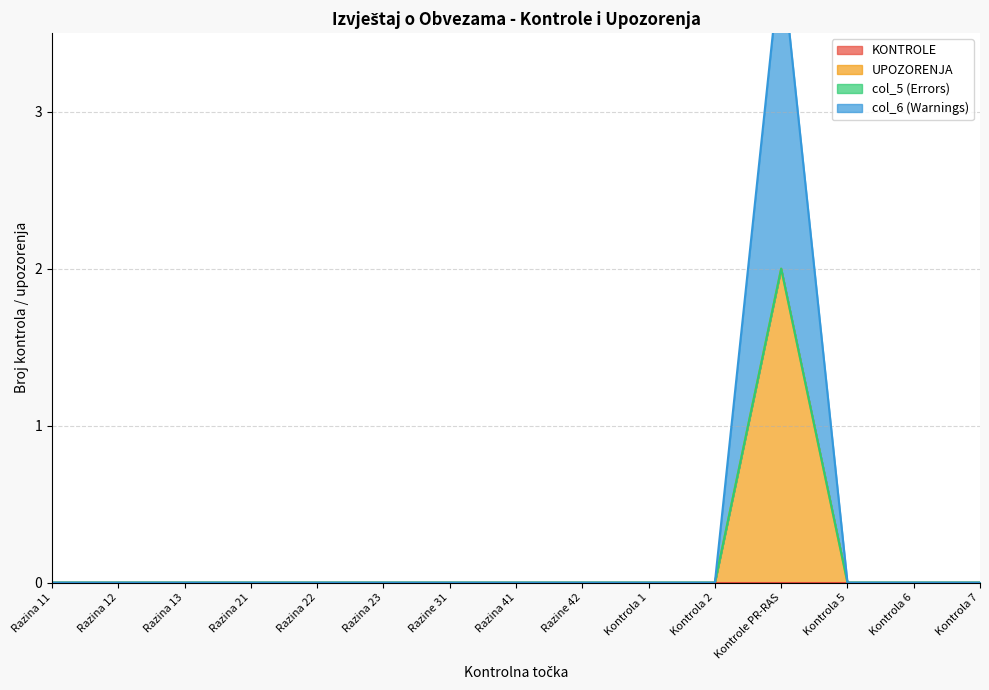

True or false: UPOZORENJA and col_6 (Warnings) cross at least once.

False